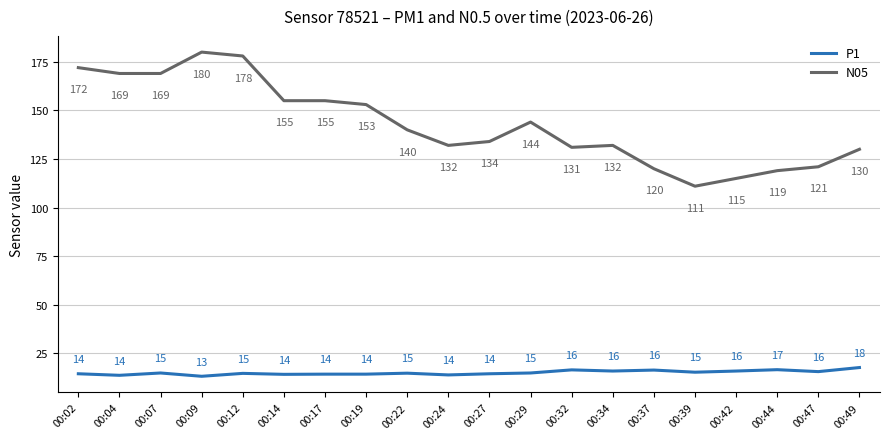

What is the difference between the highest and lowest values at 00:24?

118.1